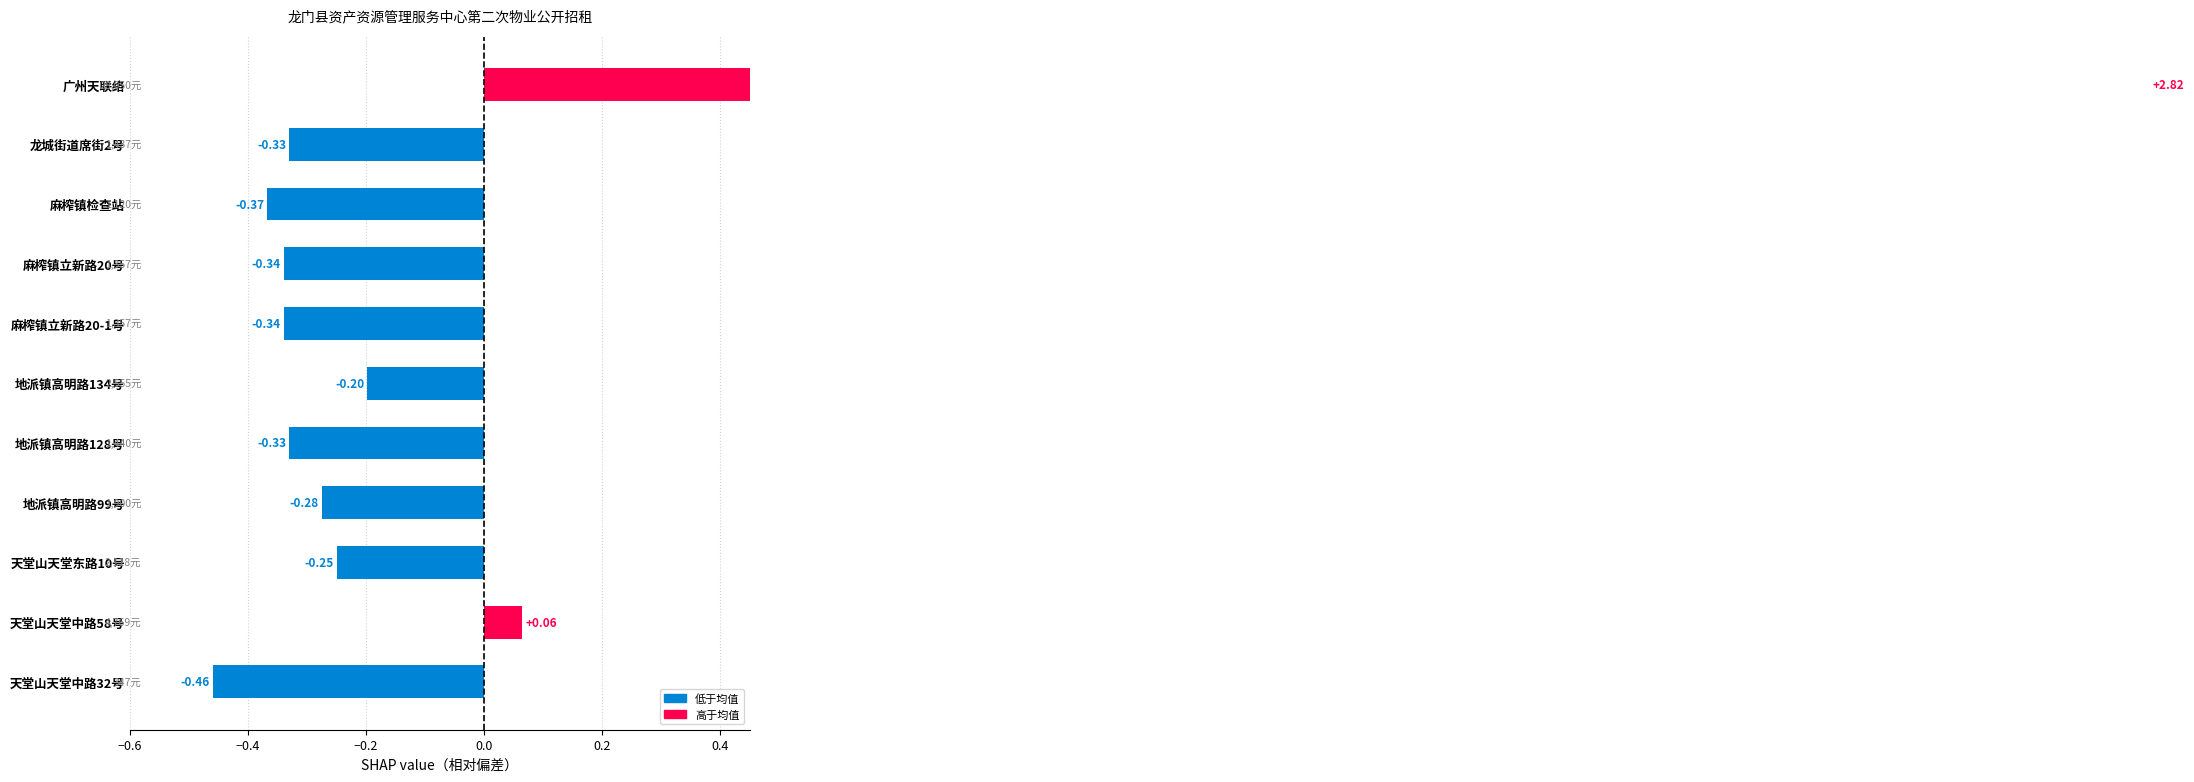

Does the chart contain stacked bars?

No